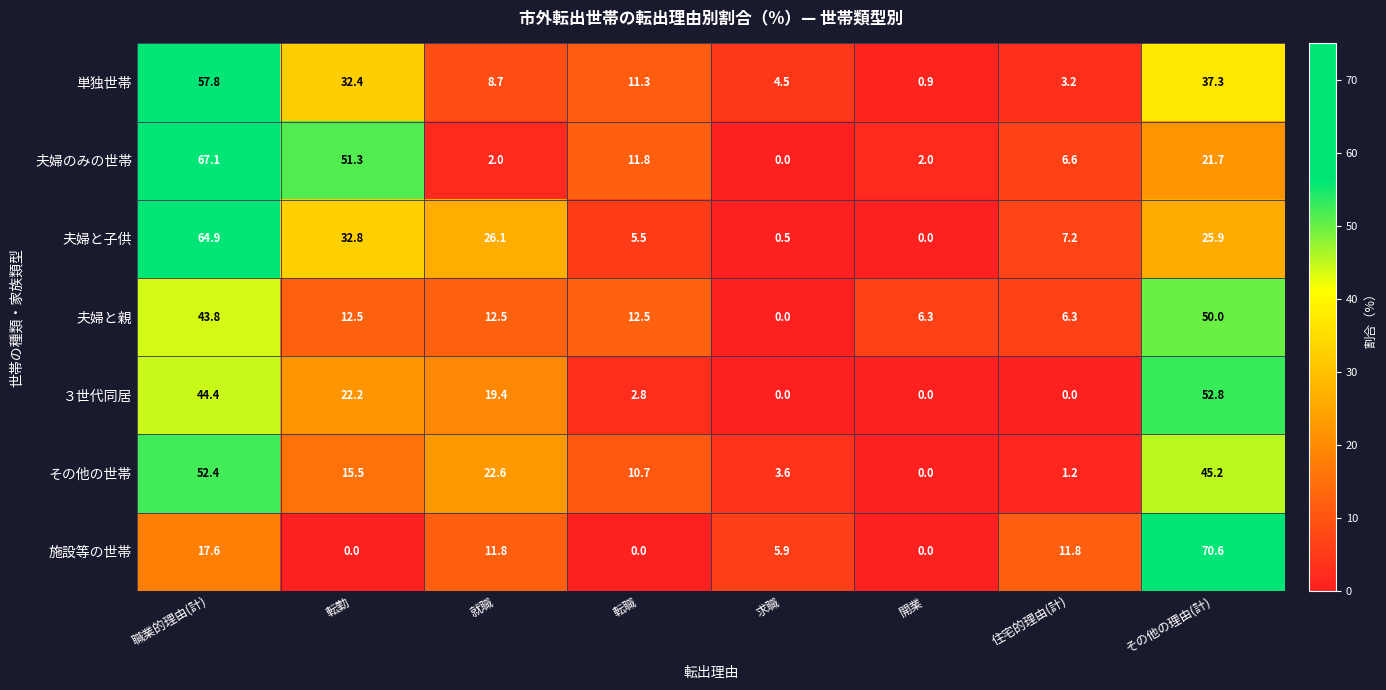

Which series changed the most between 就職 and 求職?

夫婦と子供